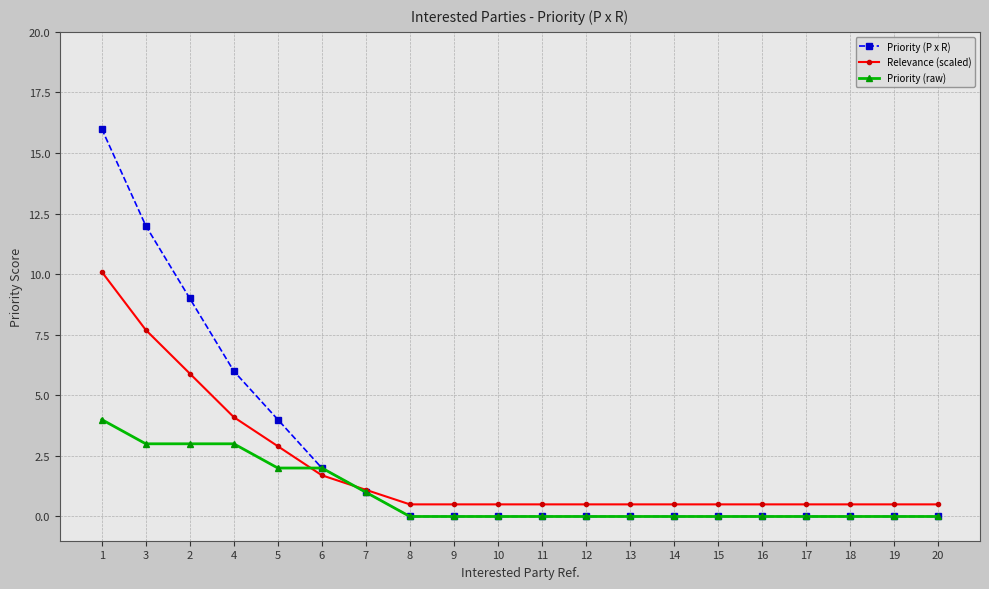

The Priority (P x R) series shows 0.0 at 13. True or false?

True